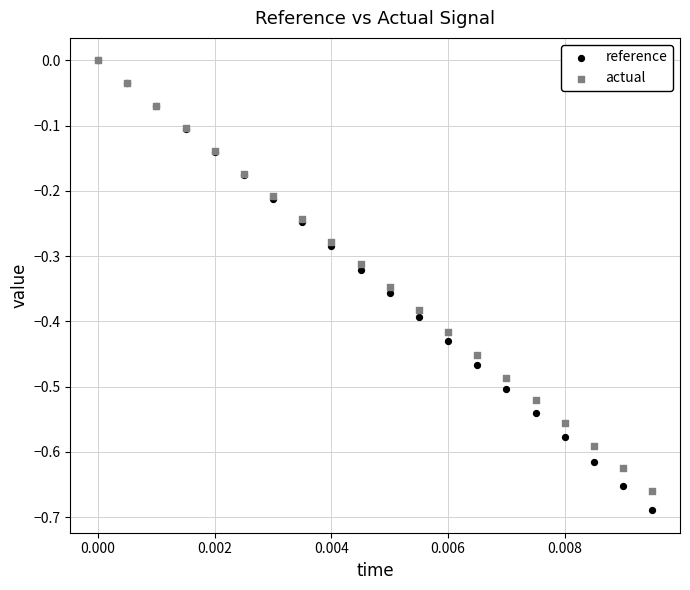

Which series contains the lowest Y value?

reference